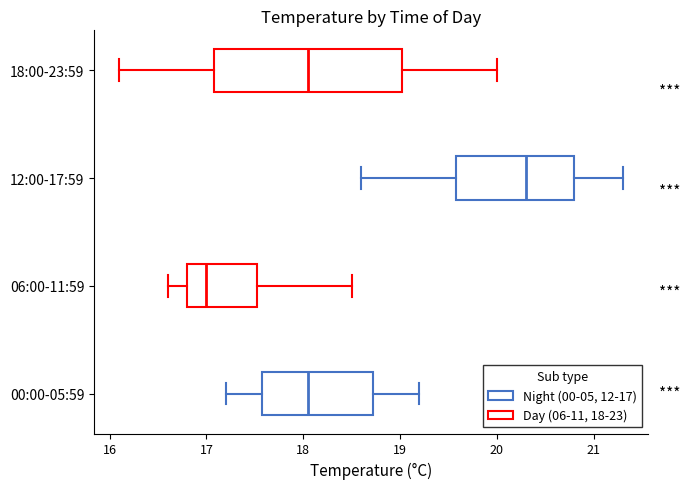

Comparing the boxes themselves (not the whiskers), which one is the widest?

18:00-23:59